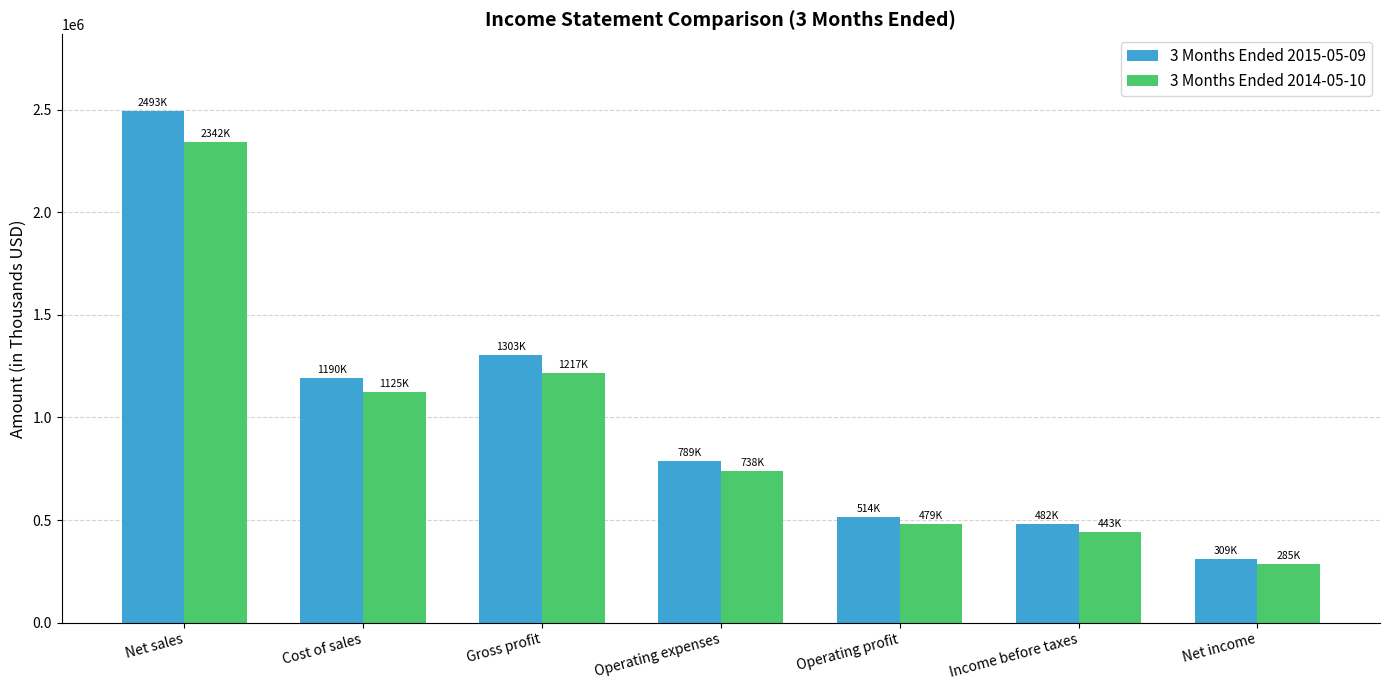

At how many categories does at least one series exceed 1283604?

2